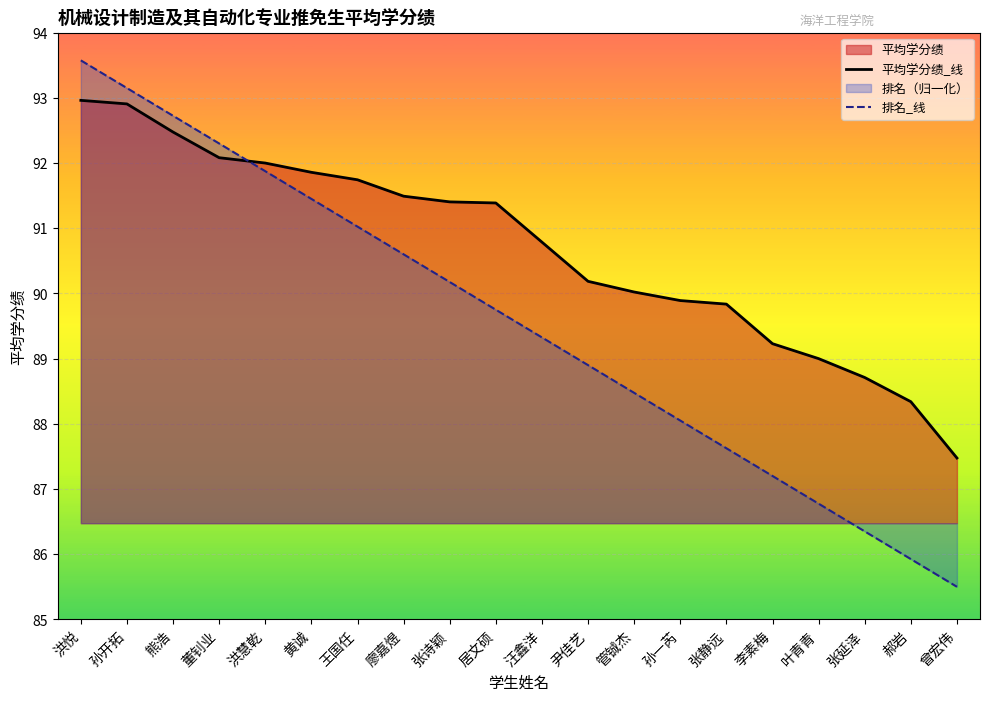

Which category has the lowest value in the 排名_线 series?

曾宏伟